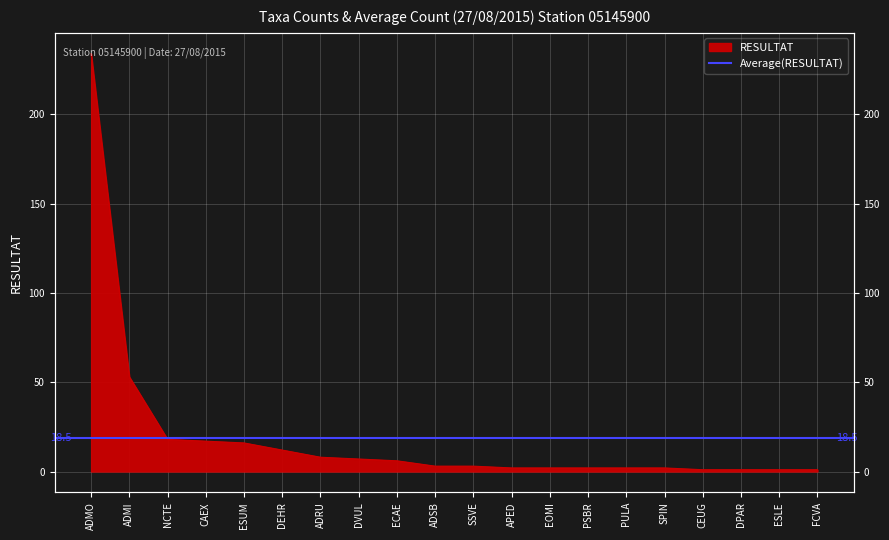

Reading left to right, transcribe all the data shown in this chart.

234	53	18	17	16	12	8	7	6	3	3	2	2	2	2	2	1	1	1	1